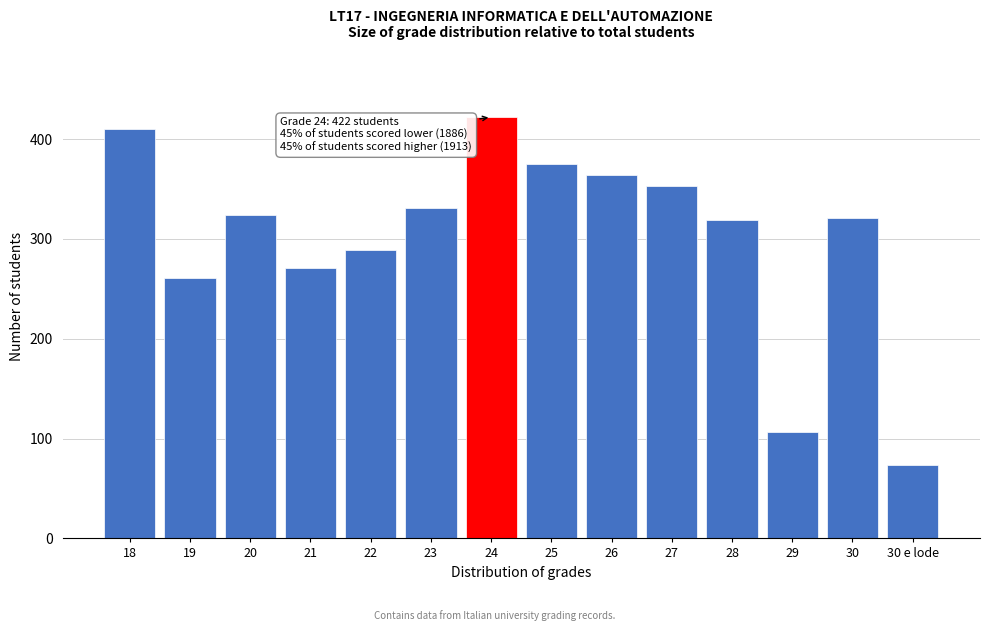

Reading right to left, what are all the values shown in this chart?

74	321	107	319	353	364	375	422	331	289	271	324	261	410